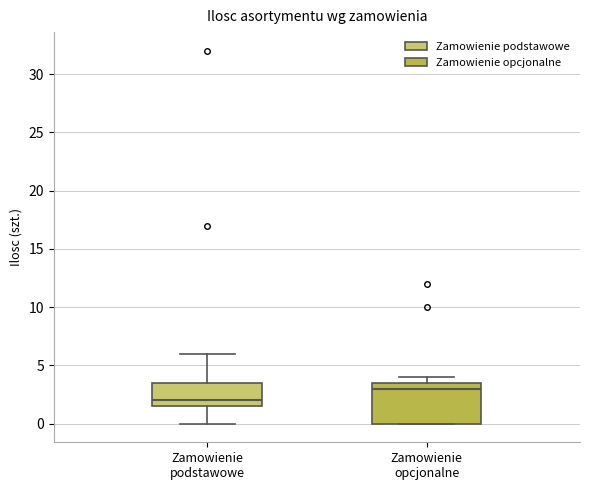

Where does the median line of the box for Zamowienie podstawowe sit on the y-axis? The values are not printed on the chart, so give them approximately, as read against the axis.

2.0